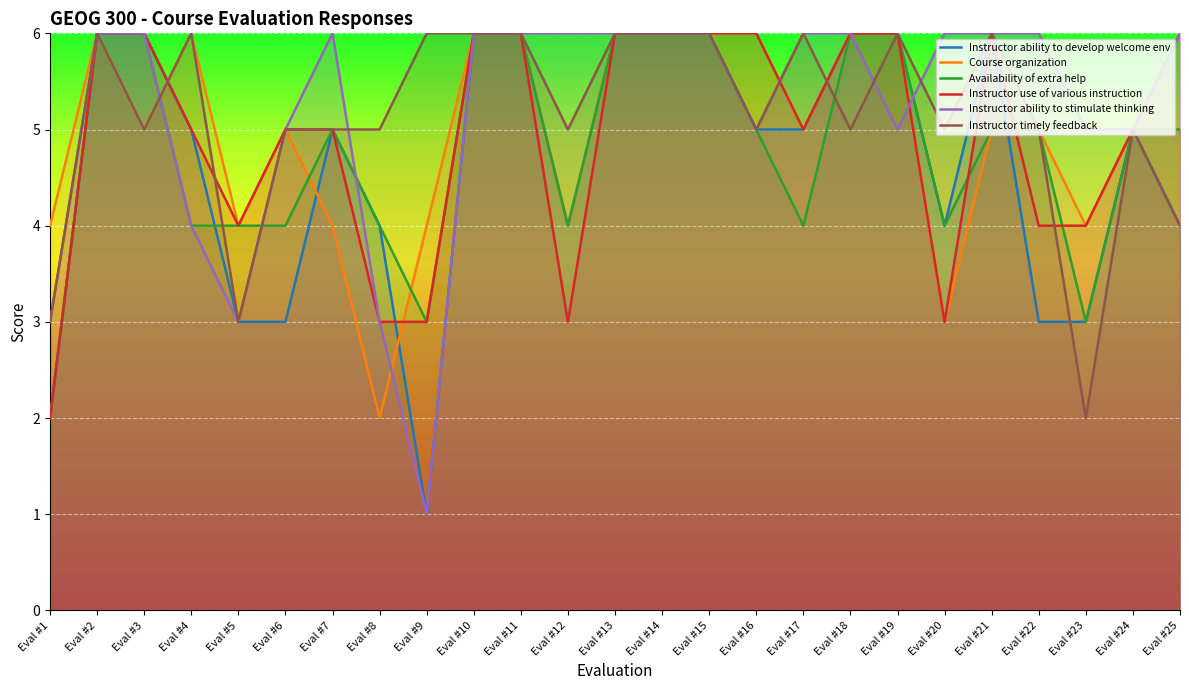

What is the difference between the maximum and minimum values in the Course organization series?

4